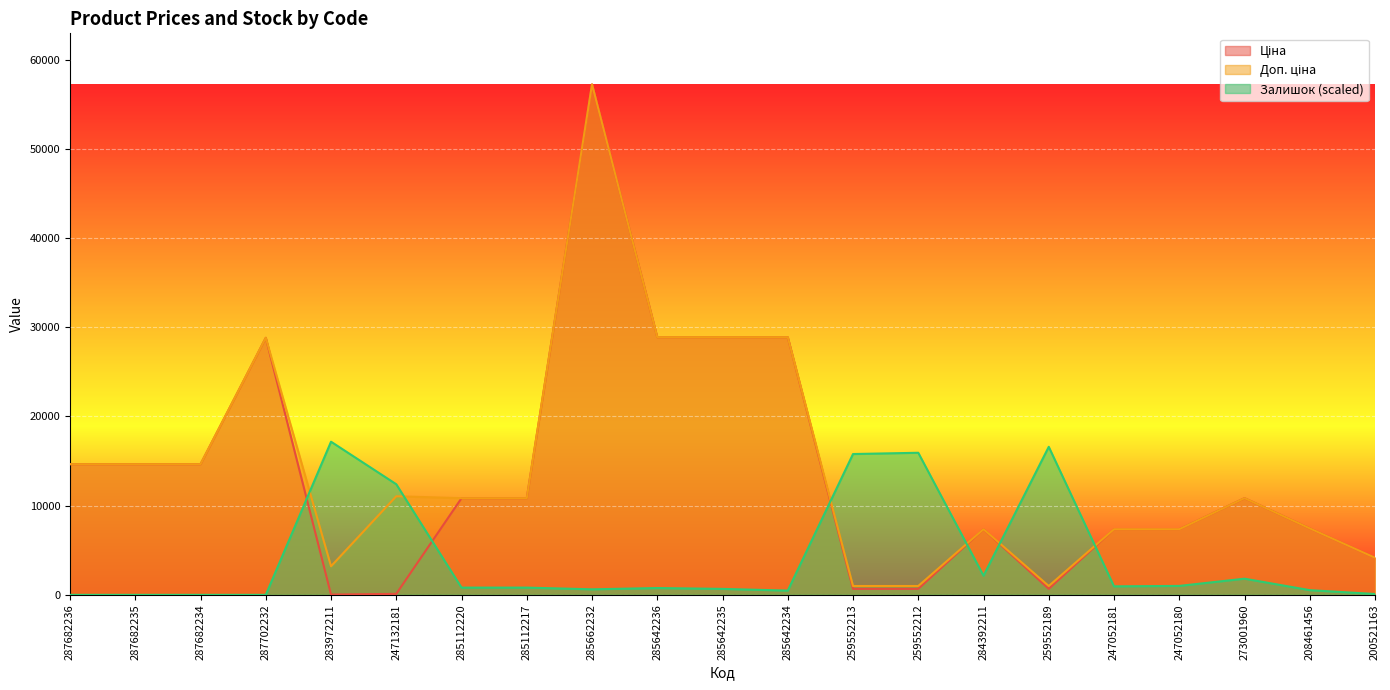

Which category has the lowest value in the Ціна series?

283972211